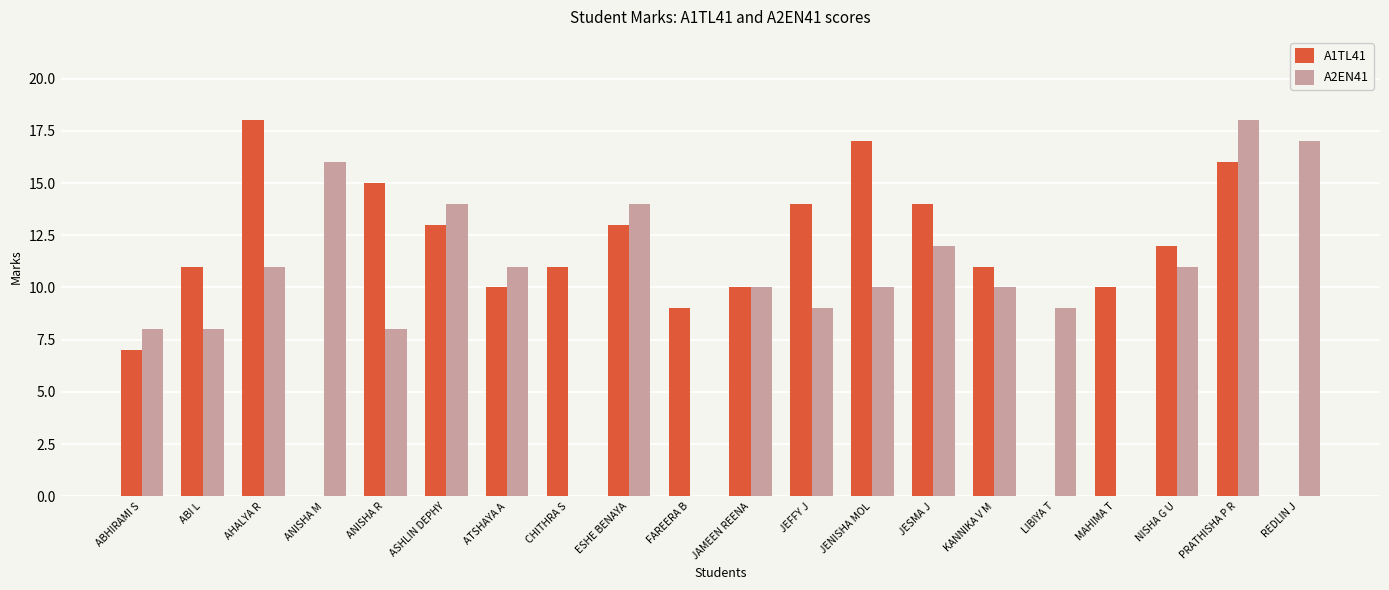

What is the sum of the A1TL41 values at PRATHISHA P R and CHITHRA S?

27